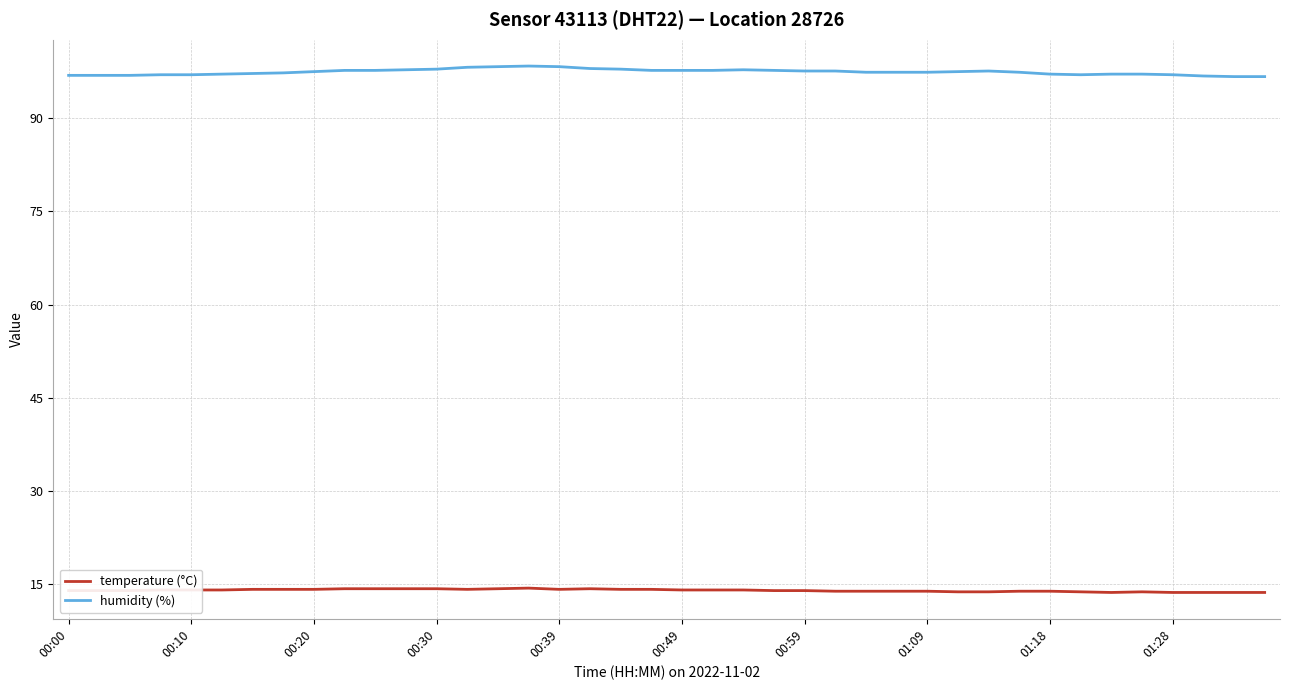

What is the maximum value for temperature (°C)?

14.4